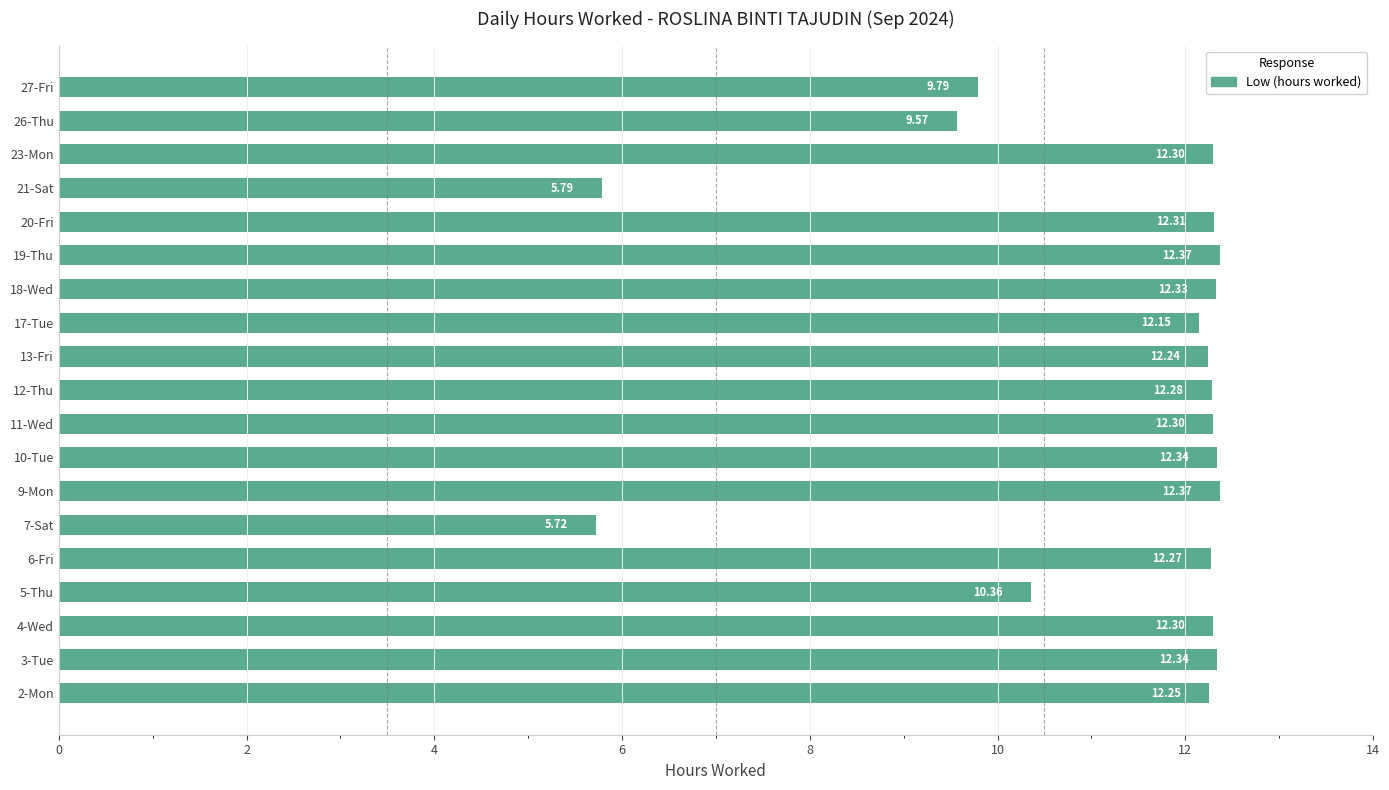

What is the sum of the values at 13-Fri and 6-Fri?

24.5